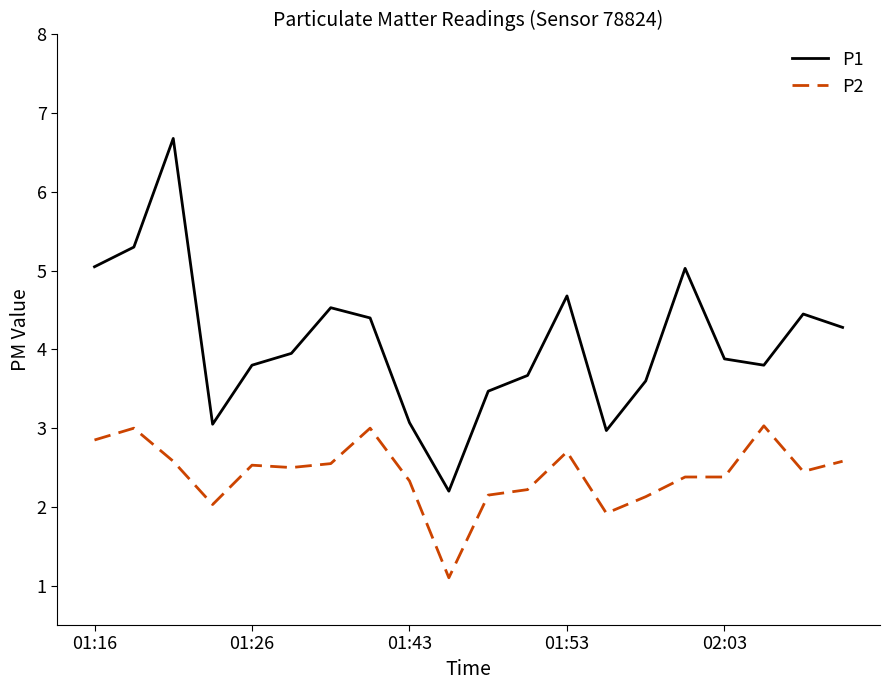

List the series in order of their overall mean, highest first.

P1, P2